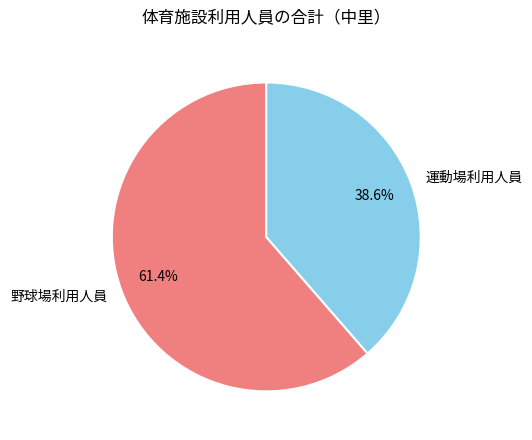

Does any single category account for the majority?

Yes